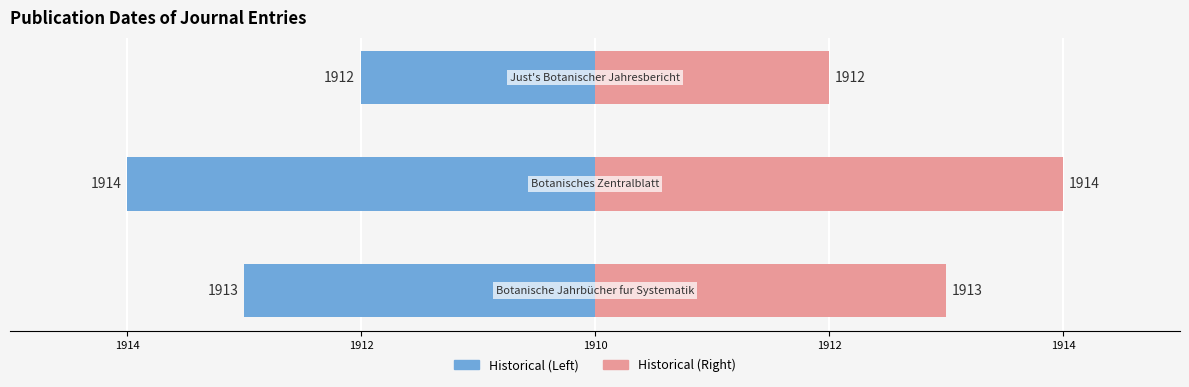

Is it true that Left (Publication Year - 1910) equals -4 at 1916?

False